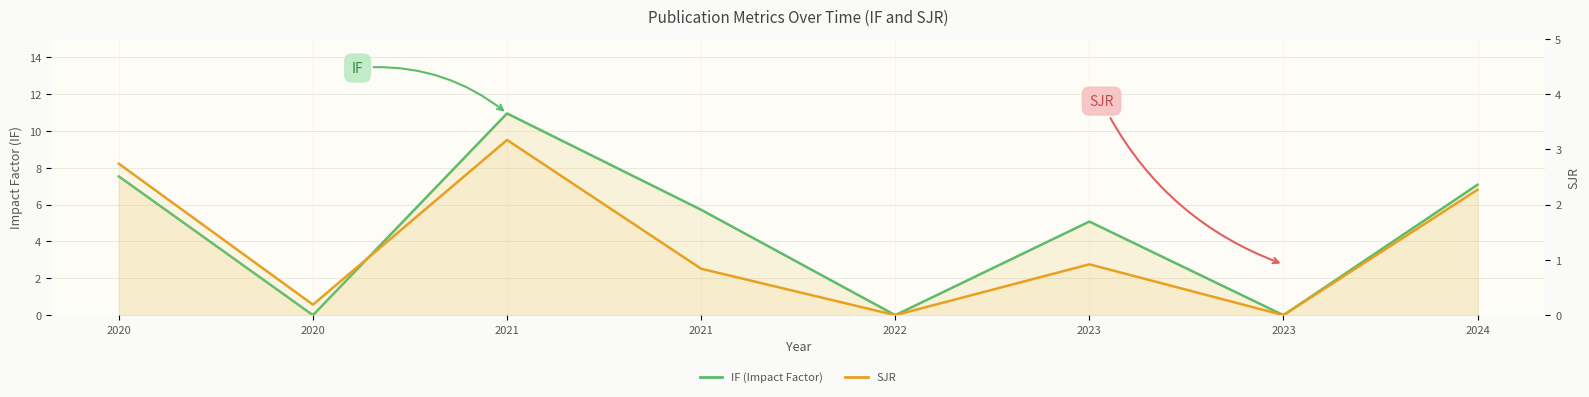

How many data points does each series have?

8